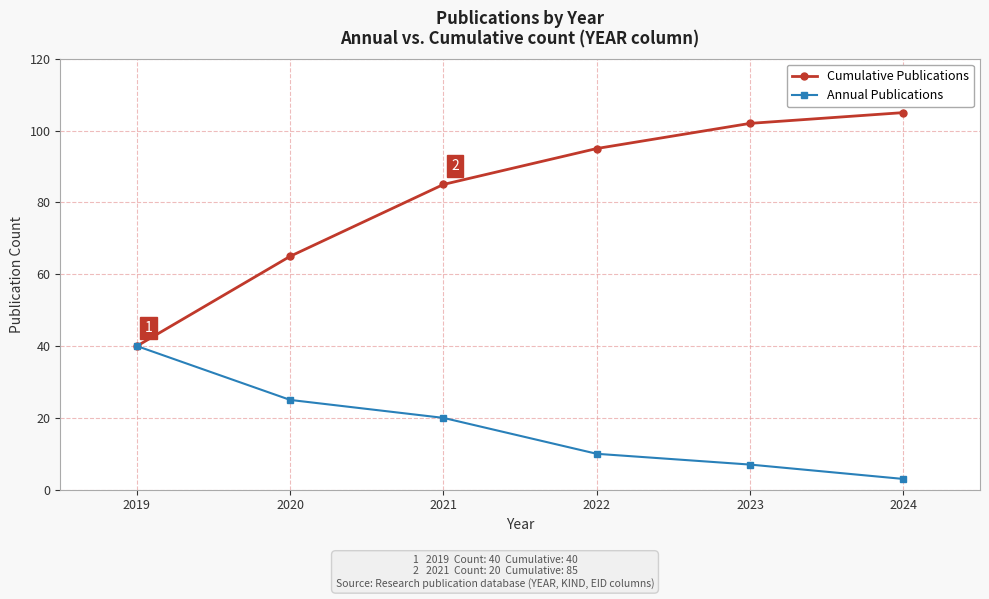

What is the value of the Cumulative Publications point at the 5th from the left?

102